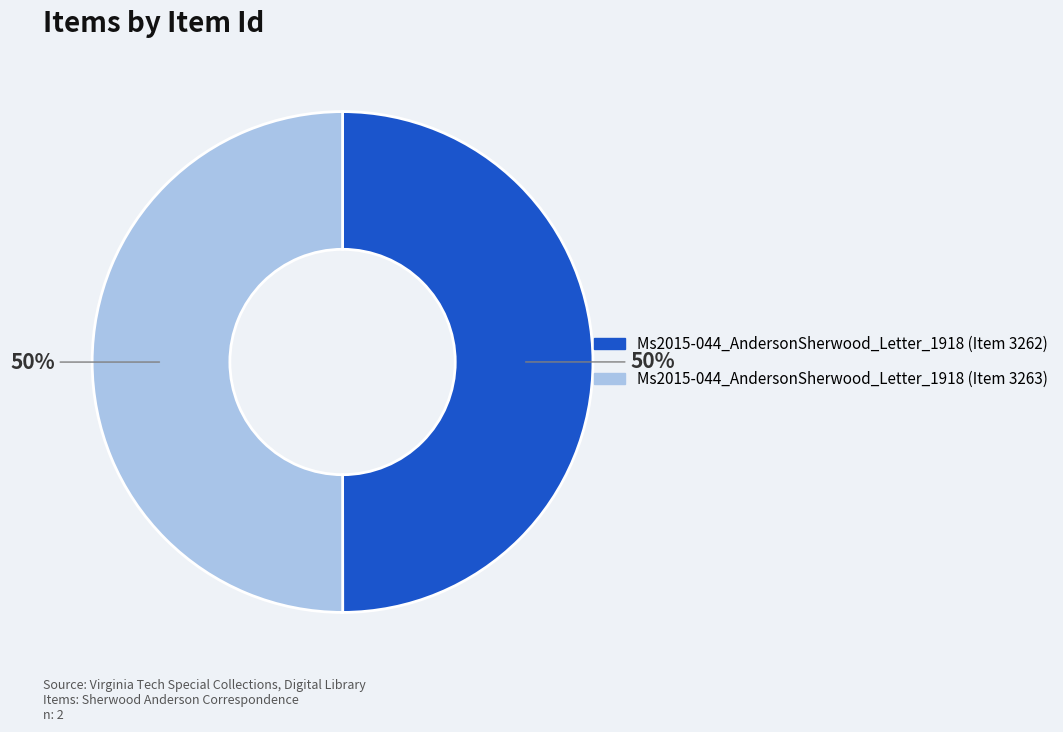

To the nearest percent, what is the combined percentage of Ms2015-044_AndersonSherwood_Letter_1918 (Item 3262) and Ms2015-044_AndersonSherwood_Letter_1918 (Item 3263)?

100%